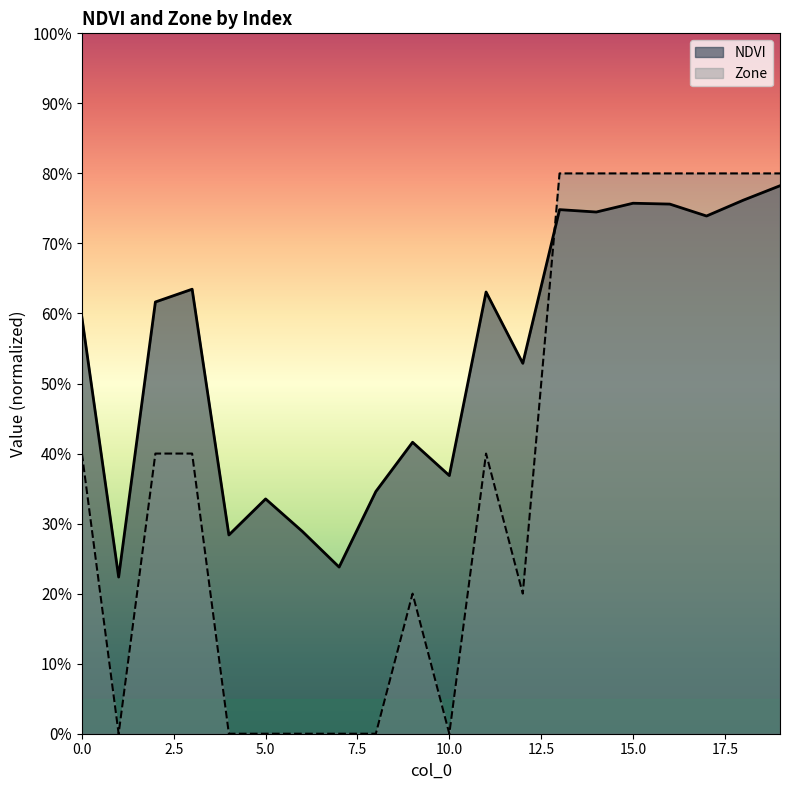

Rank the series at 18 from lowest to highest value.

NDVI, Zone